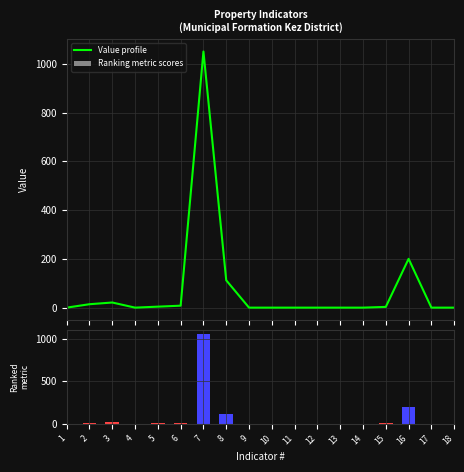

Between 11 and 3, which is larger?

3